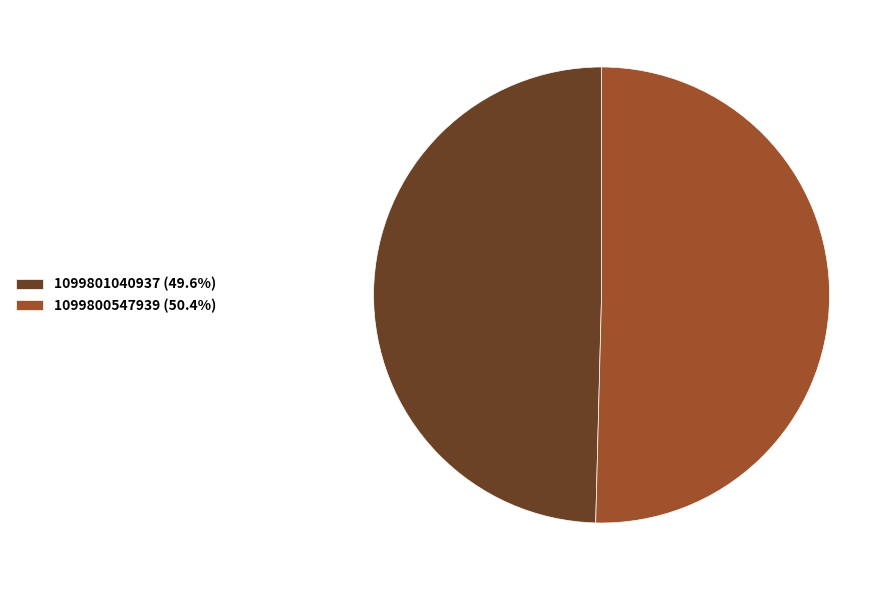

True or false: 1099801040937 accounts for 59% of the total.

False